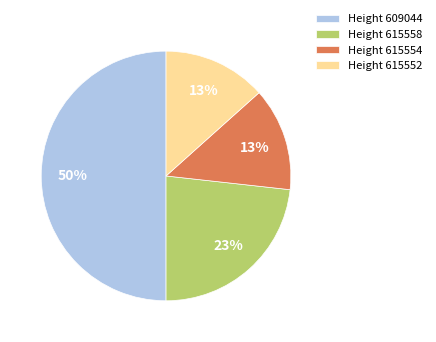

How many slices are in this pie chart?

4